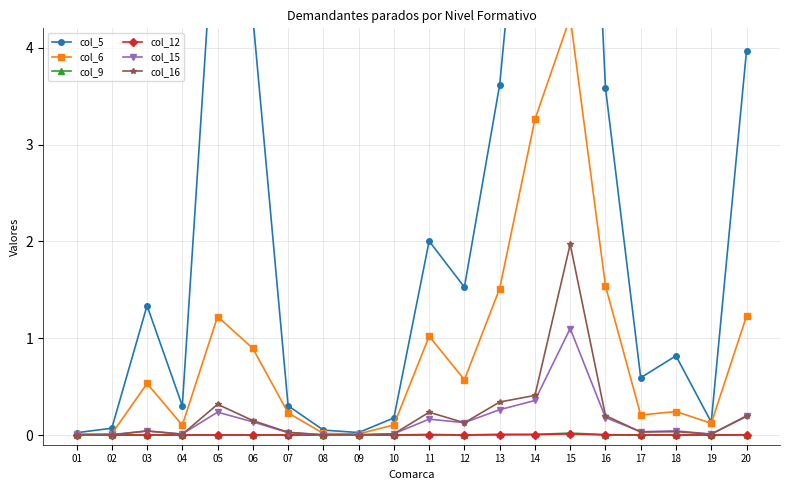

What is the total value across all series at 04?

0.4